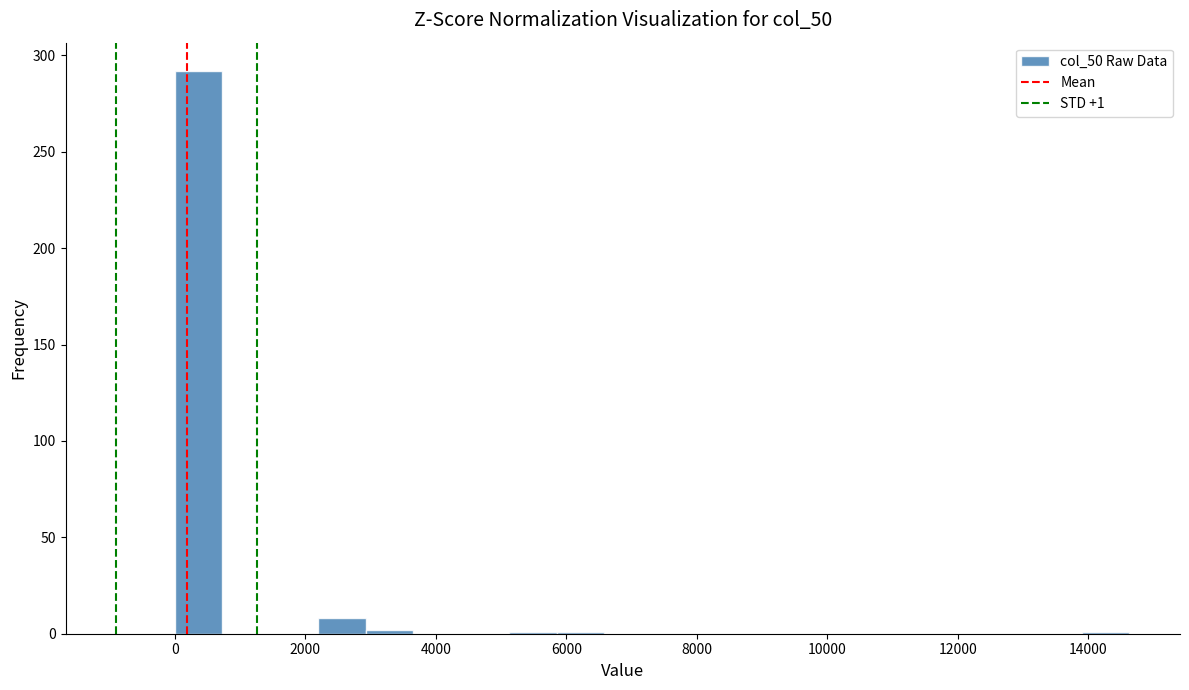

Read against the x-axis, roughly where is the centre of the tallest bar?

400